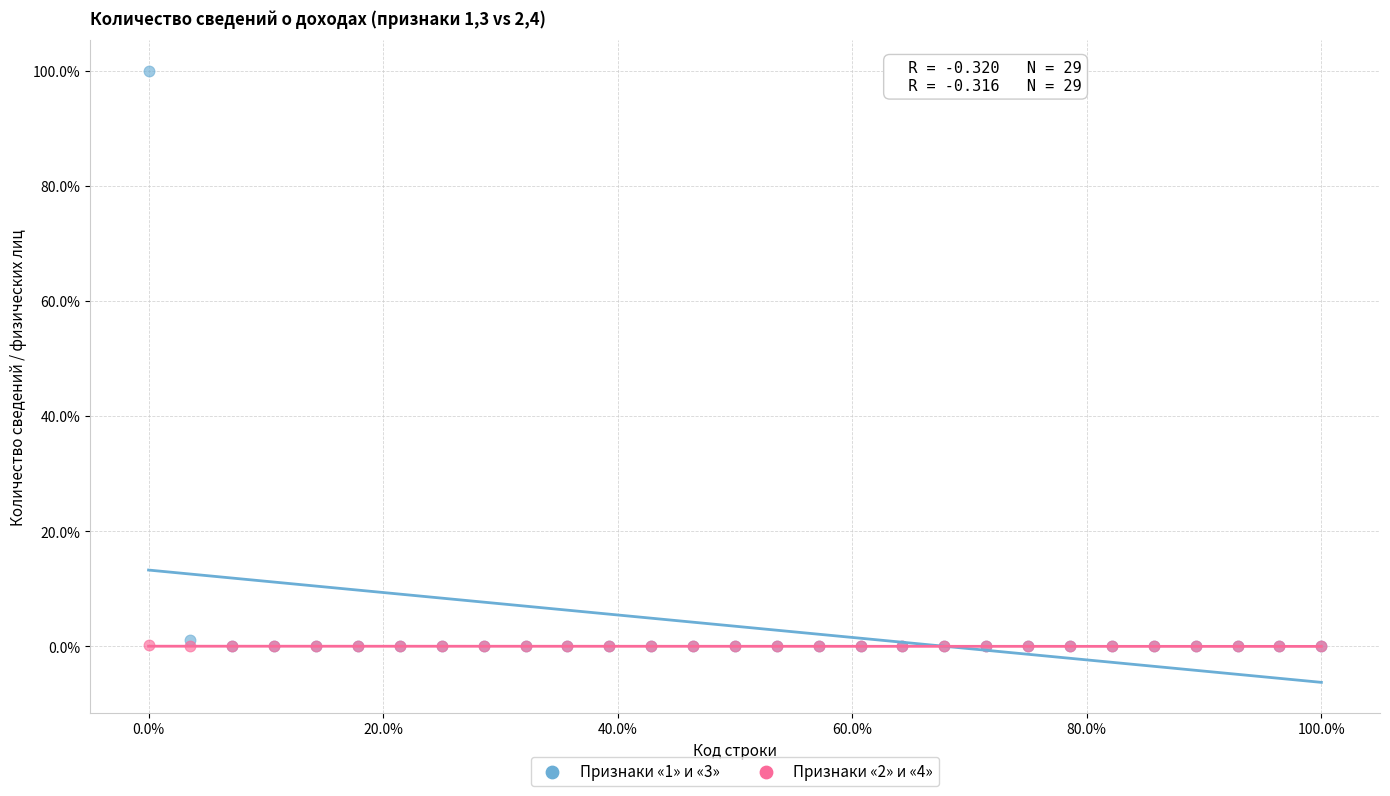

What are all the series names shown in the legend?

Признаки «1» и «3», Признаки «2» и «4»